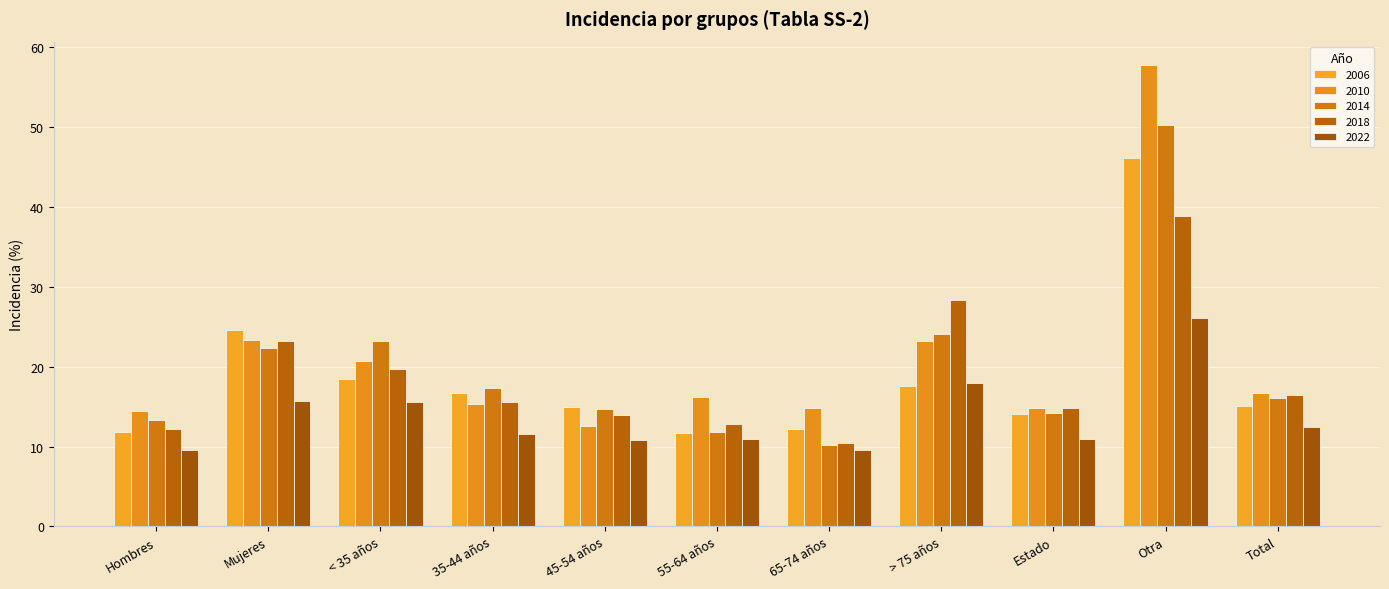

What is the label of the 11th bar from the left?

Total